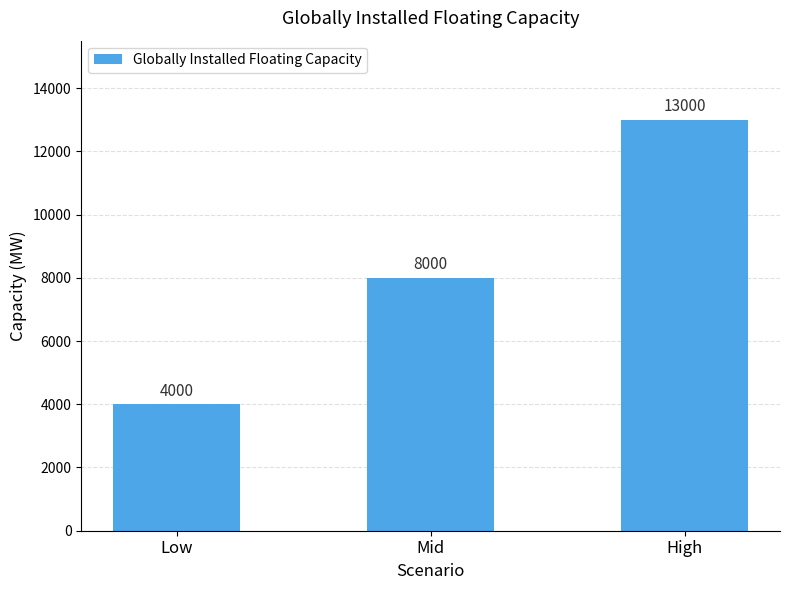

What is the smallest value displayed?

4000